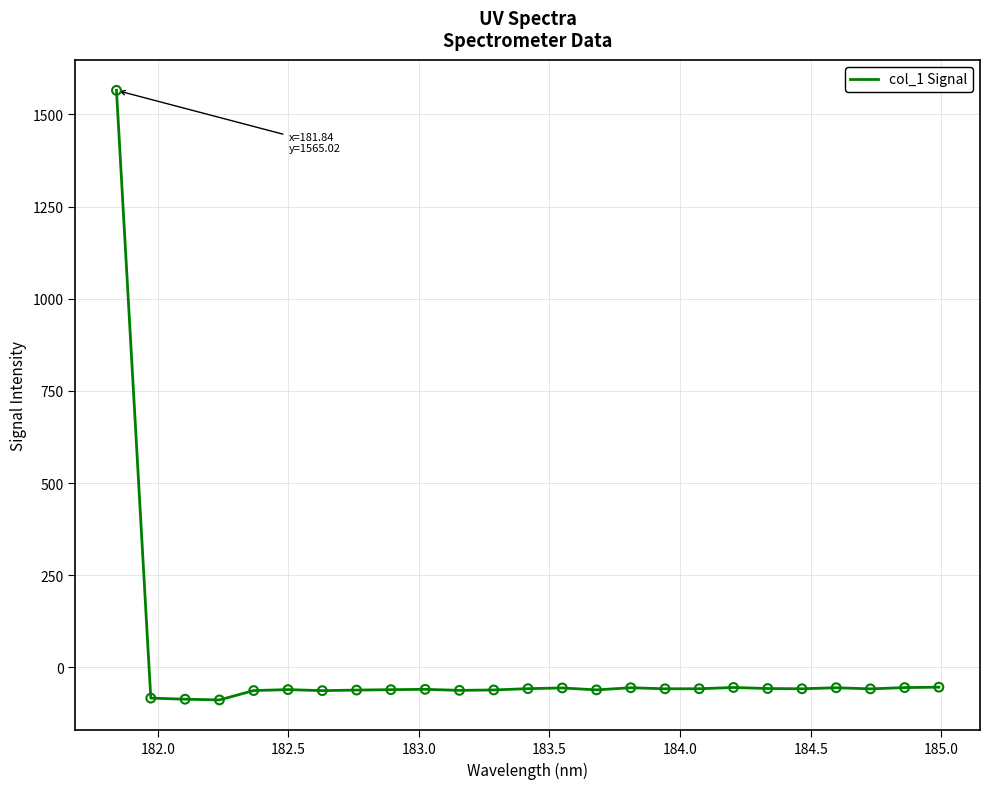

What is the minimum value shown in the chart?

-88.0